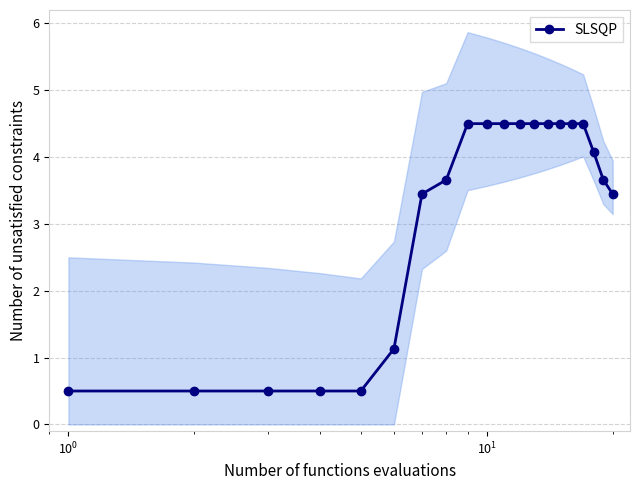

What is the maximum value shown in the chart?

4.5